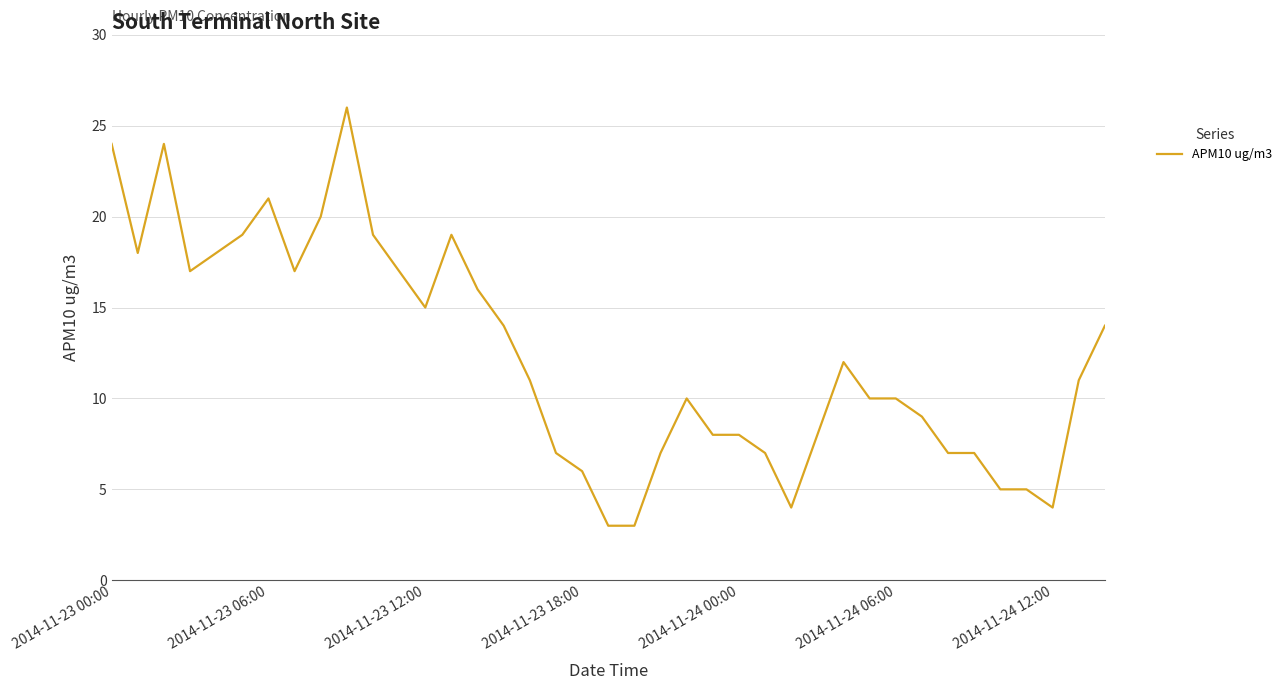

What is the smallest value displayed?

3